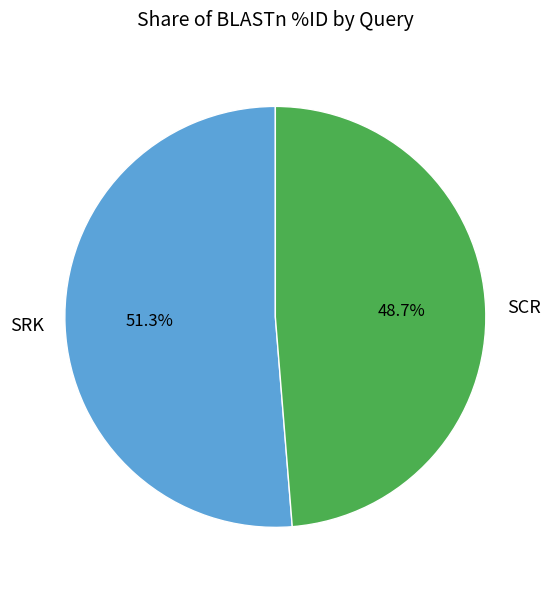

Between SRK and SCR, which is larger?

SRK